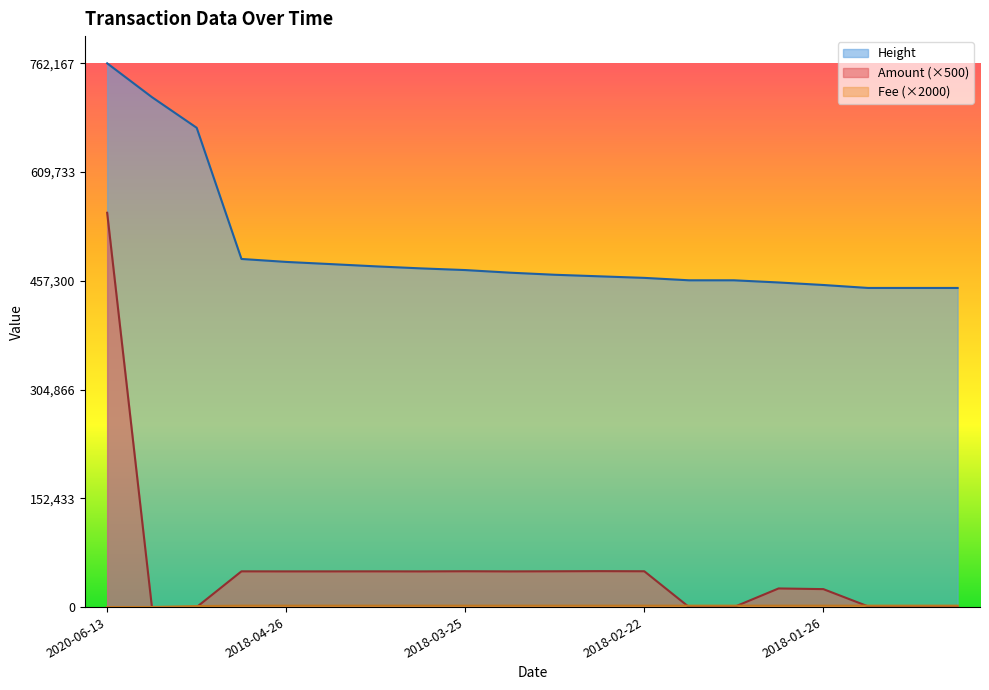

Rank the series by their maximum value, from lowest to highest.

Fee, Amount, Height